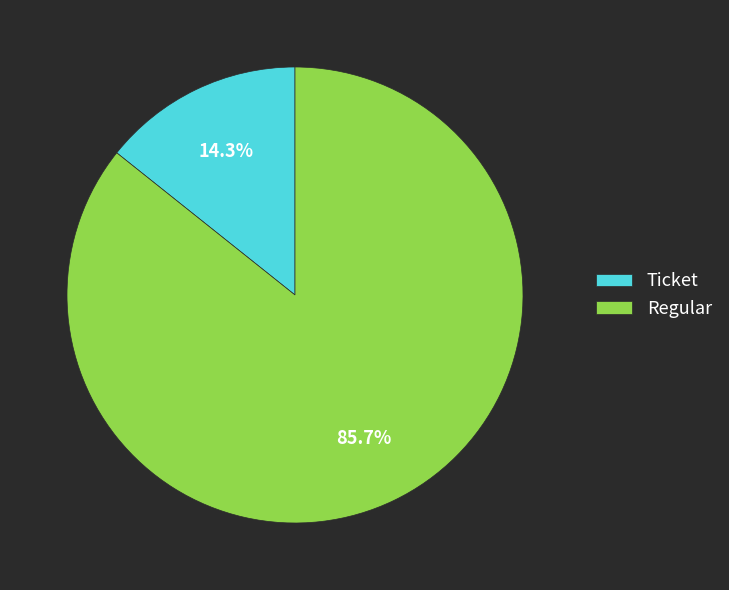

Which category has the biggest portion of the pie?

Regular